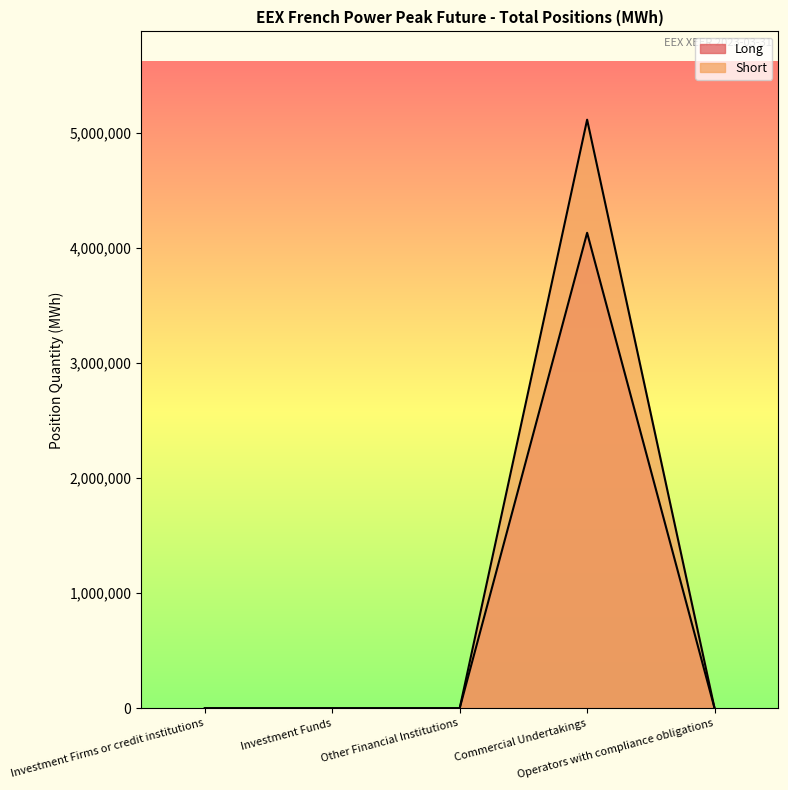

Does the chart display data point markers on the line(s)?

No